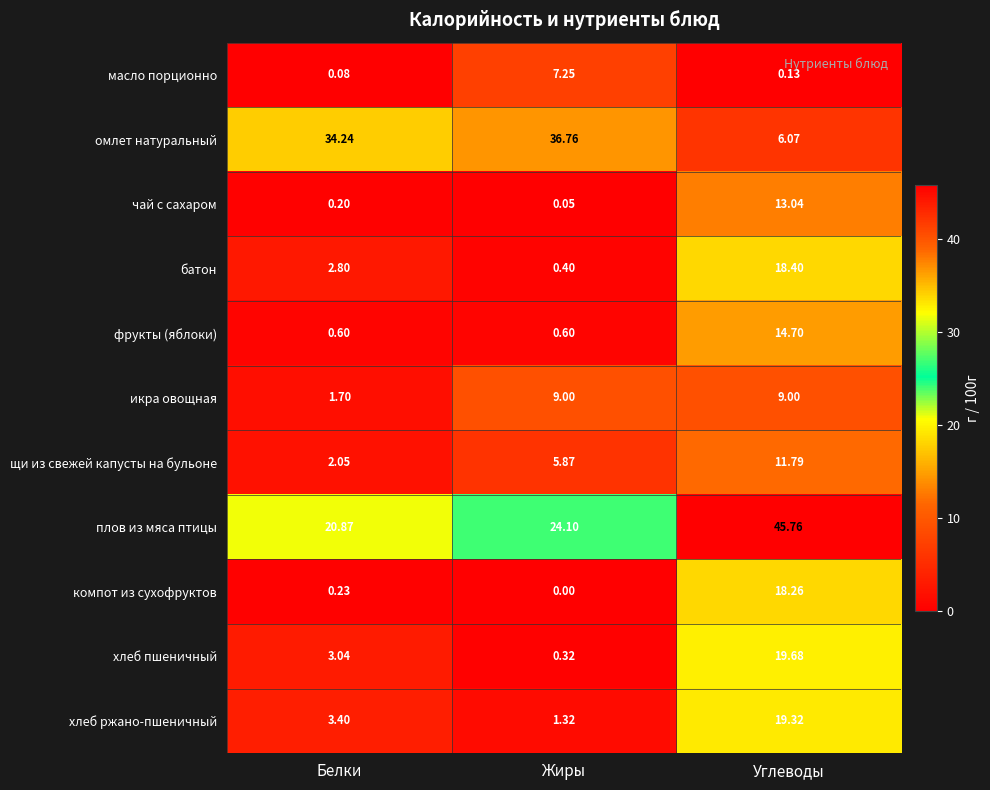

Which series has the widest spread of values?

омлет натуральный